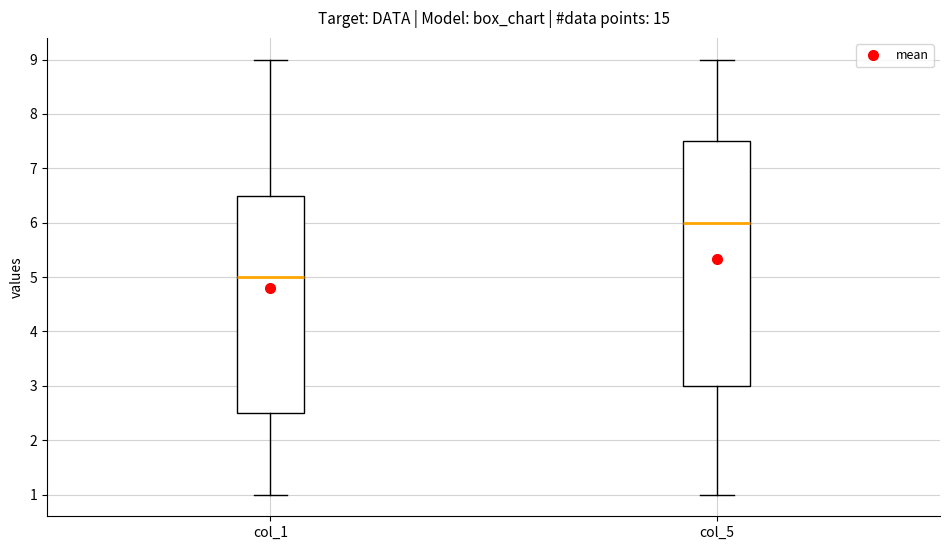

Reading left to right, read every box against the y-axis: the position of its median line, the range the box covers, and the ends of its whiskers. The values are not printed on the chart, so give them approximately, as read against the axis.

col_1: median 5.0, box 2.5 to 6.5, whiskers 1.0 to 9.0
col_5: median 6.0, box 3.0 to 7.5, whiskers 1.0 to 9.0